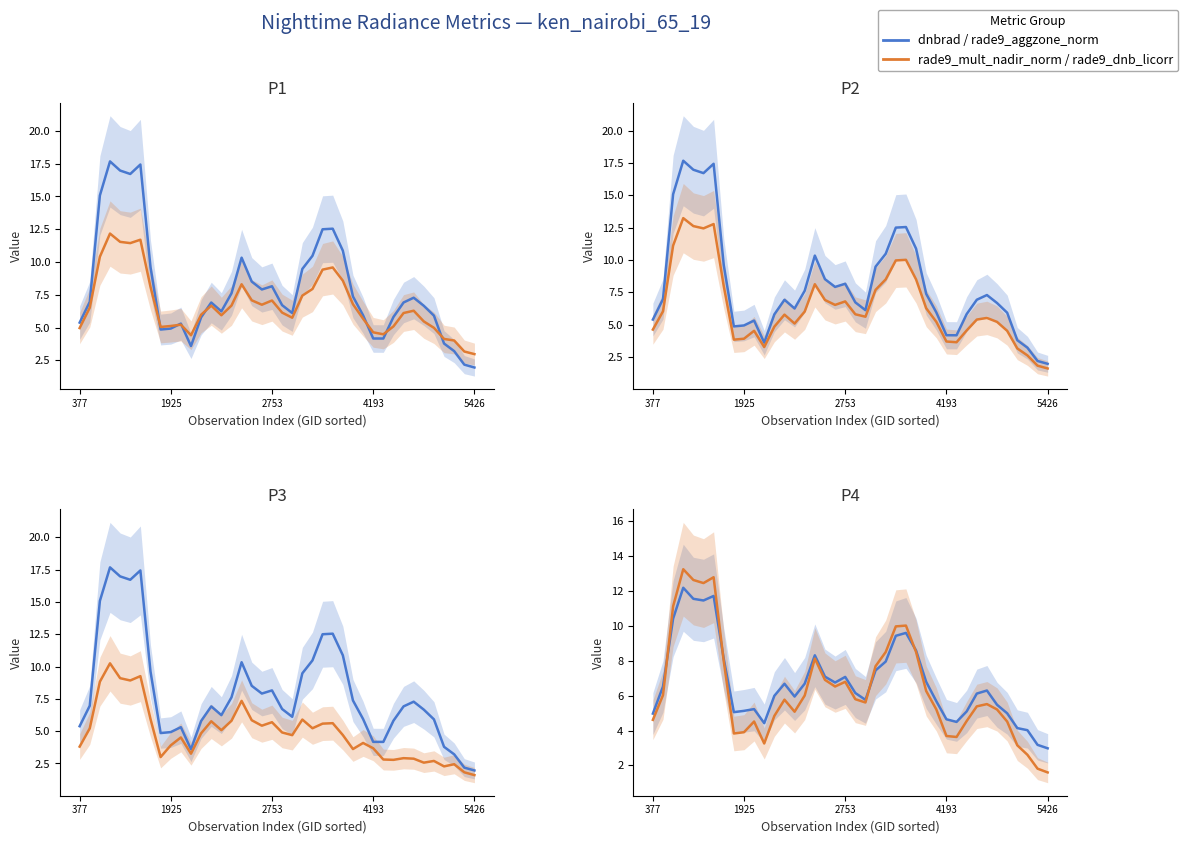

Between 23 and 28, which series saw the biggest shift?

dnbrad